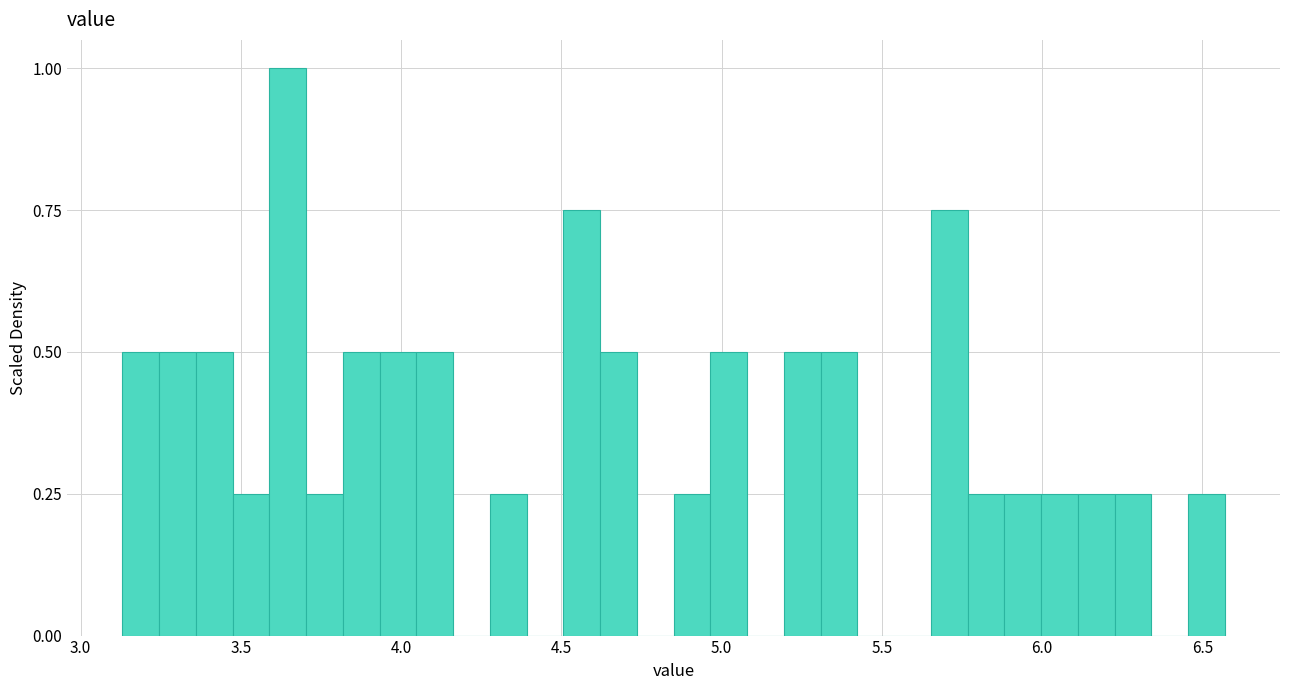

Around what value on the x-axis is the tallest bar? Give the approximate position of its centre, as read against the axis.

3.65